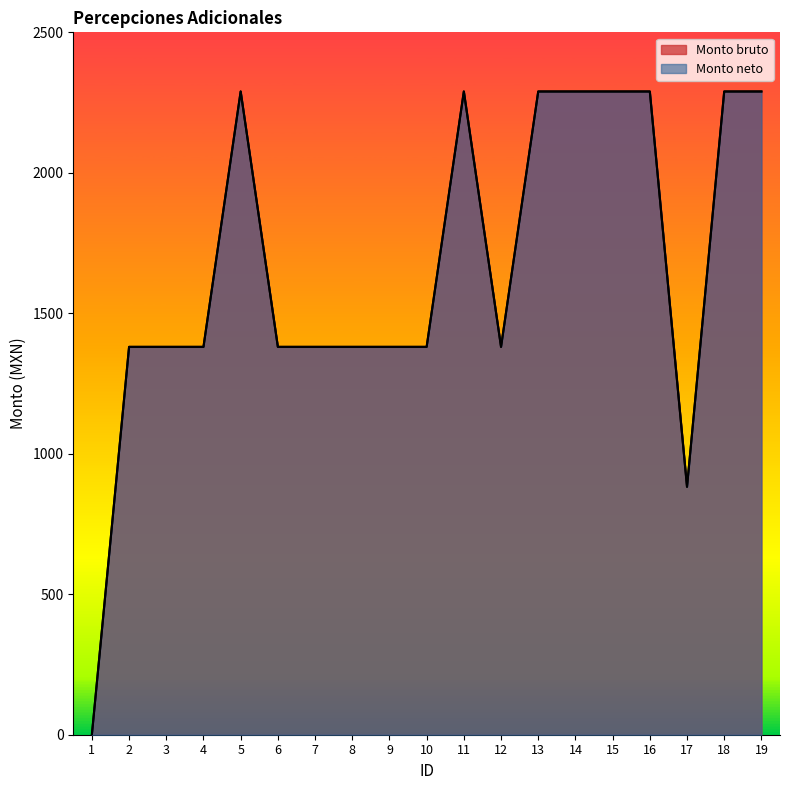

Which series has the largest range (max minus min)?

Monto bruto